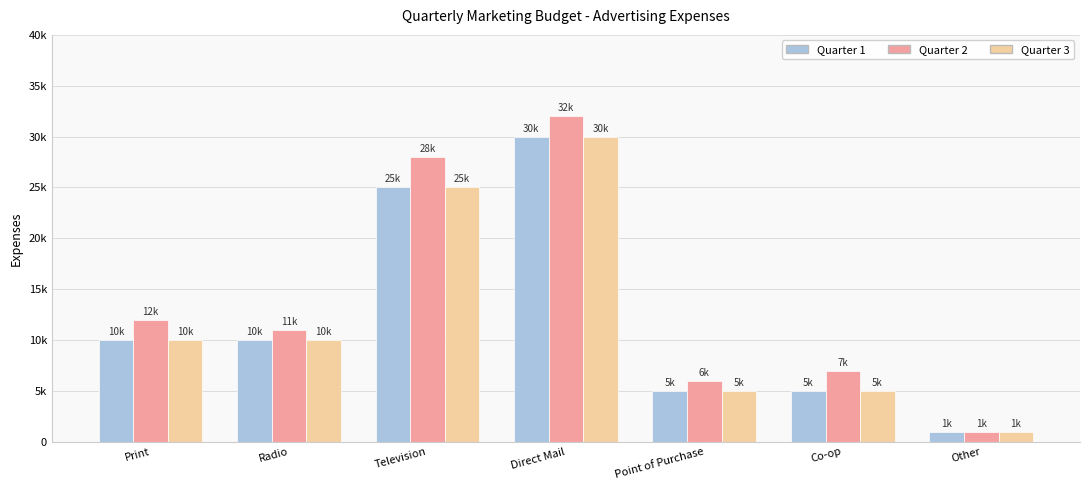

What is the sum of all Quarter 3 values?

86000